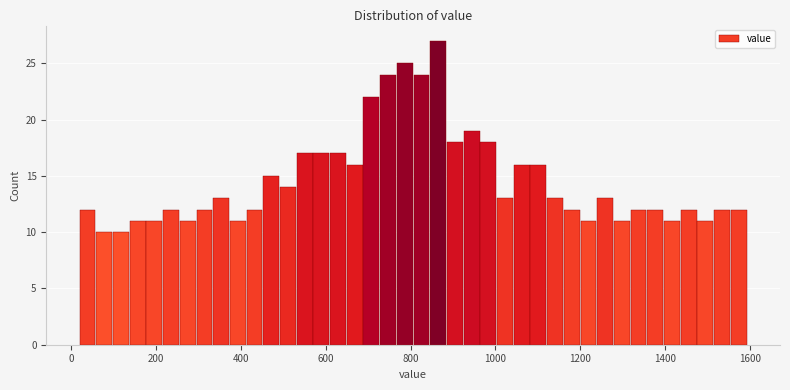

Read against the x-axis, roughly where is the centre of the tallest bar?

860